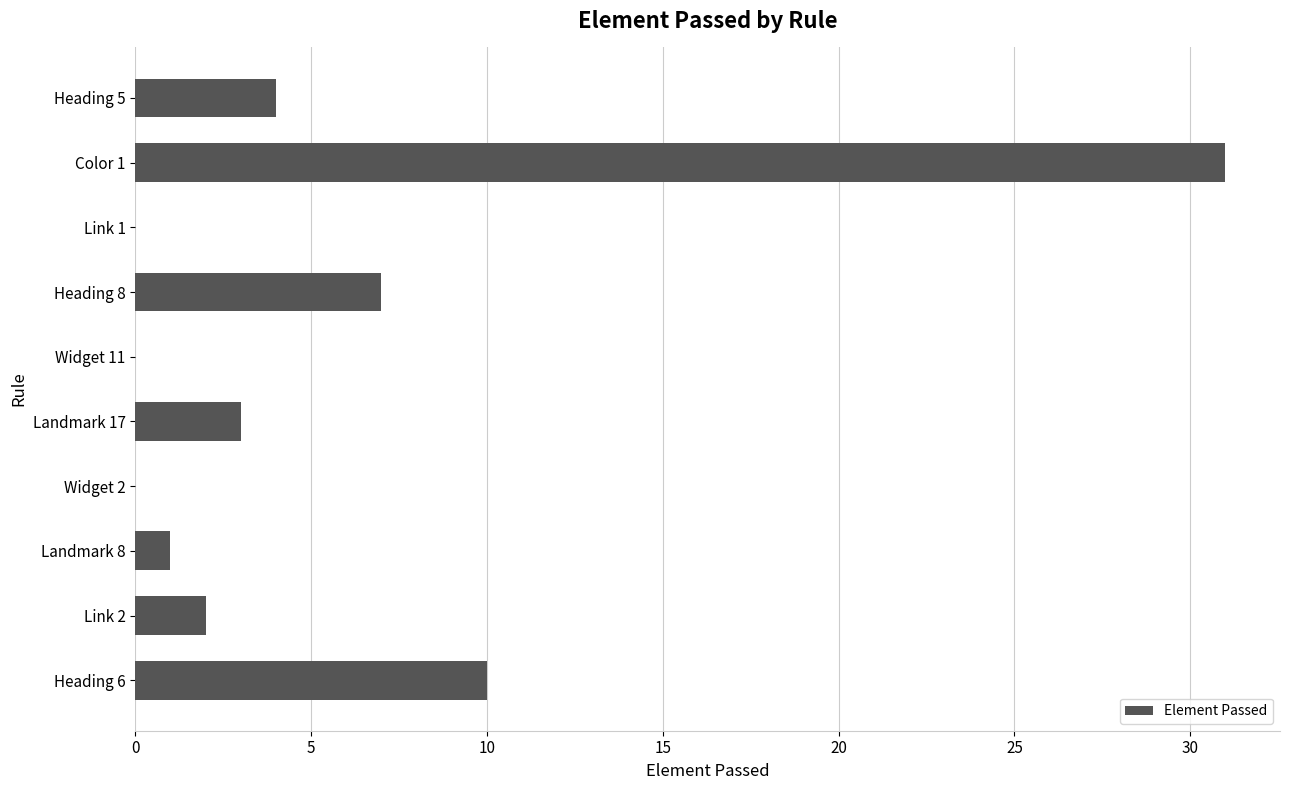

What is the maximum value shown in the chart?

31